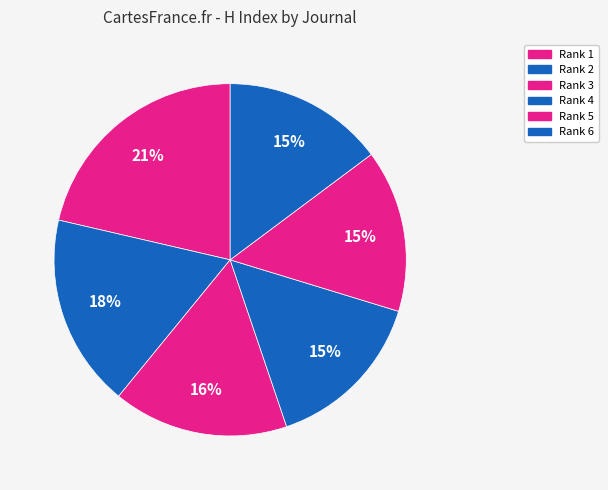

How many segments does this pie chart have?

6